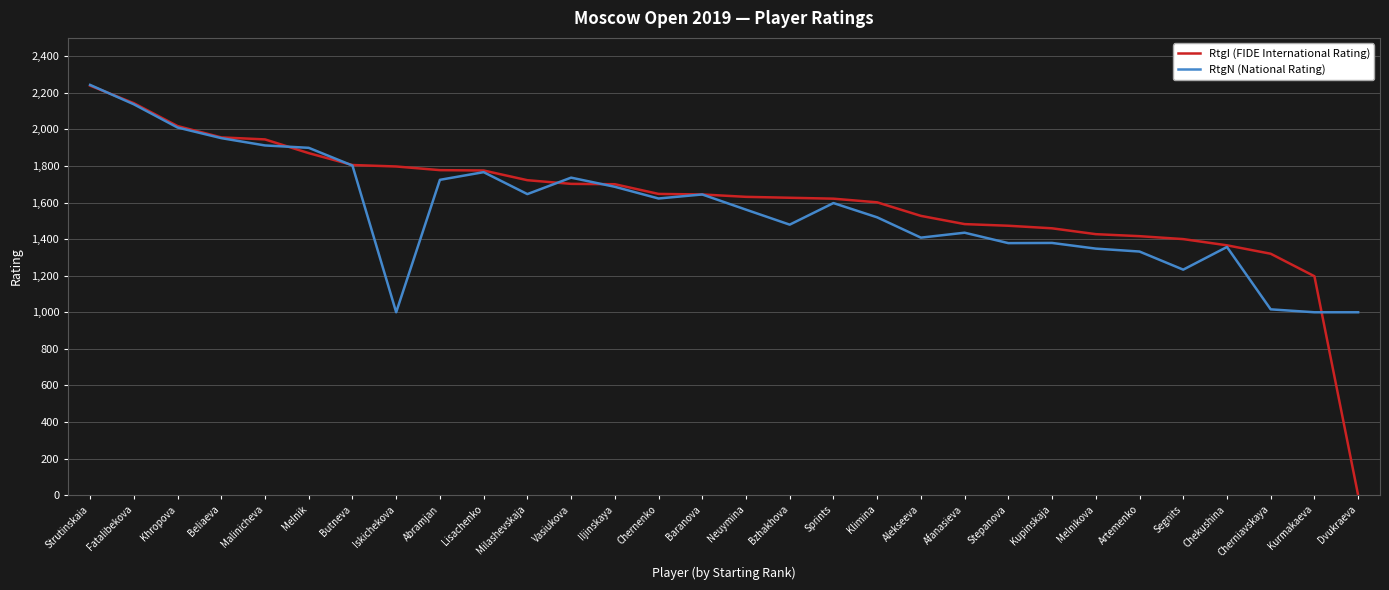

What value does the RtgN (National Rating) series have at Segnits, to the nearest 100?

1200